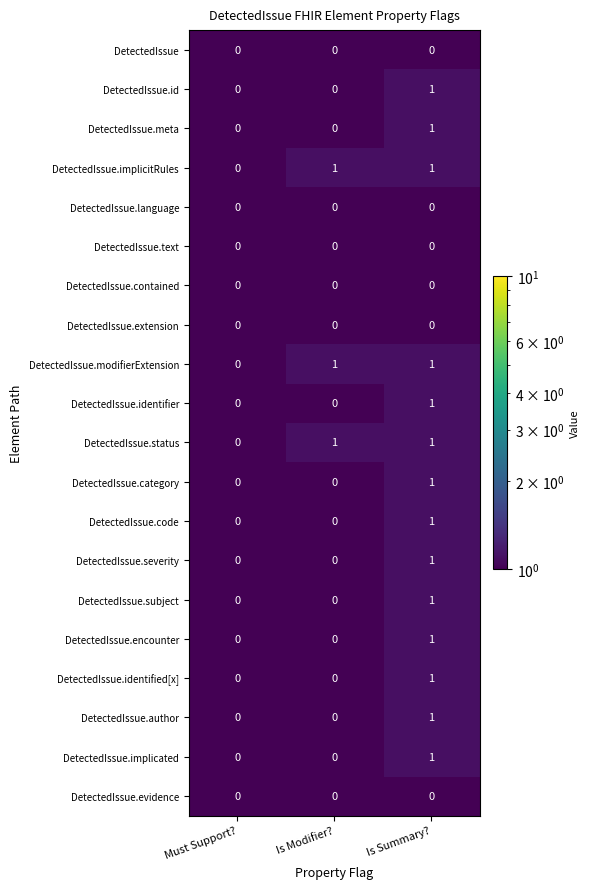

What is the spread (max minus min) of values at Is Summary??

1